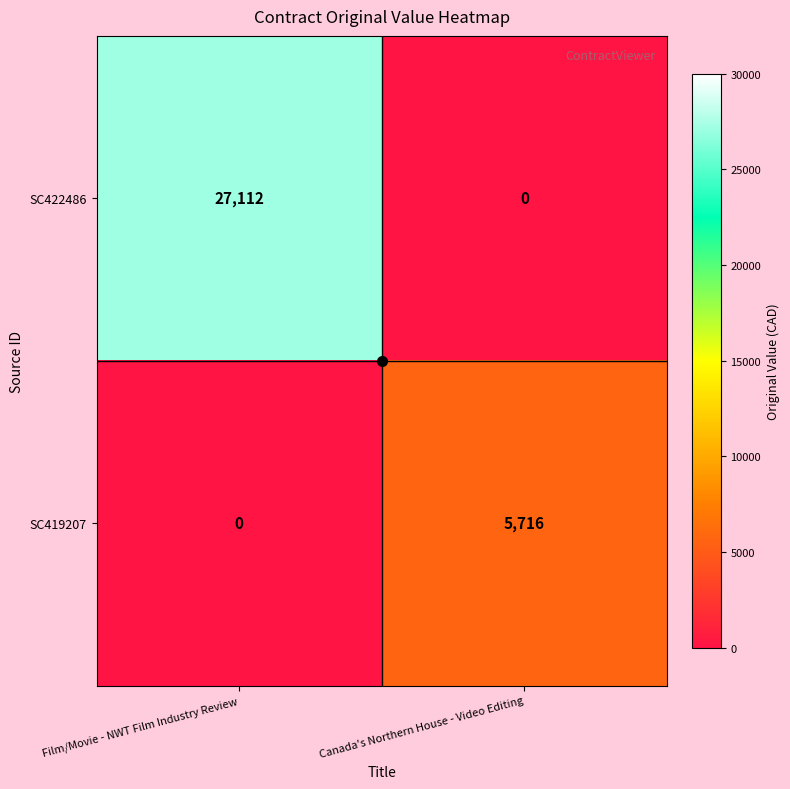

Which series changed the most between Film/Movie - NWT Film Industry Review and Canada's Northern House - Video Editing?

SC422486